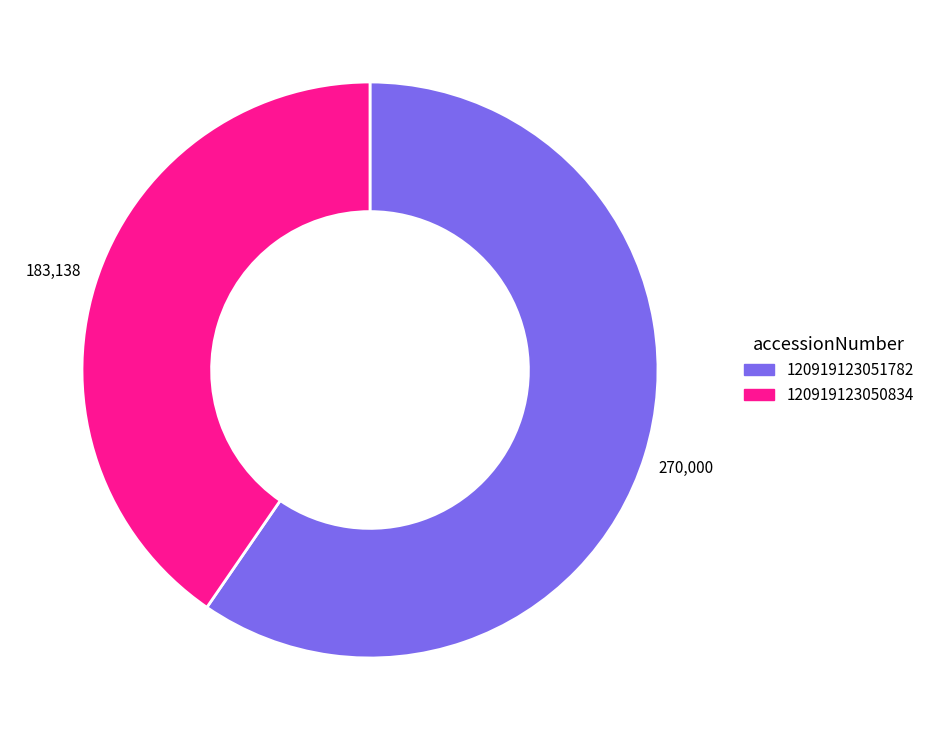

Is there a majority slice in this chart?

Yes